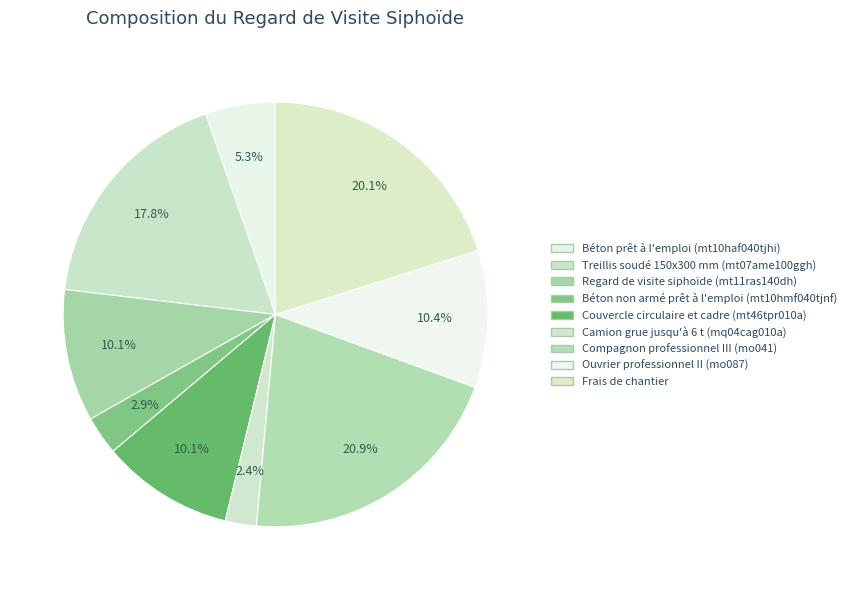

Is there a majority slice in this chart?

No